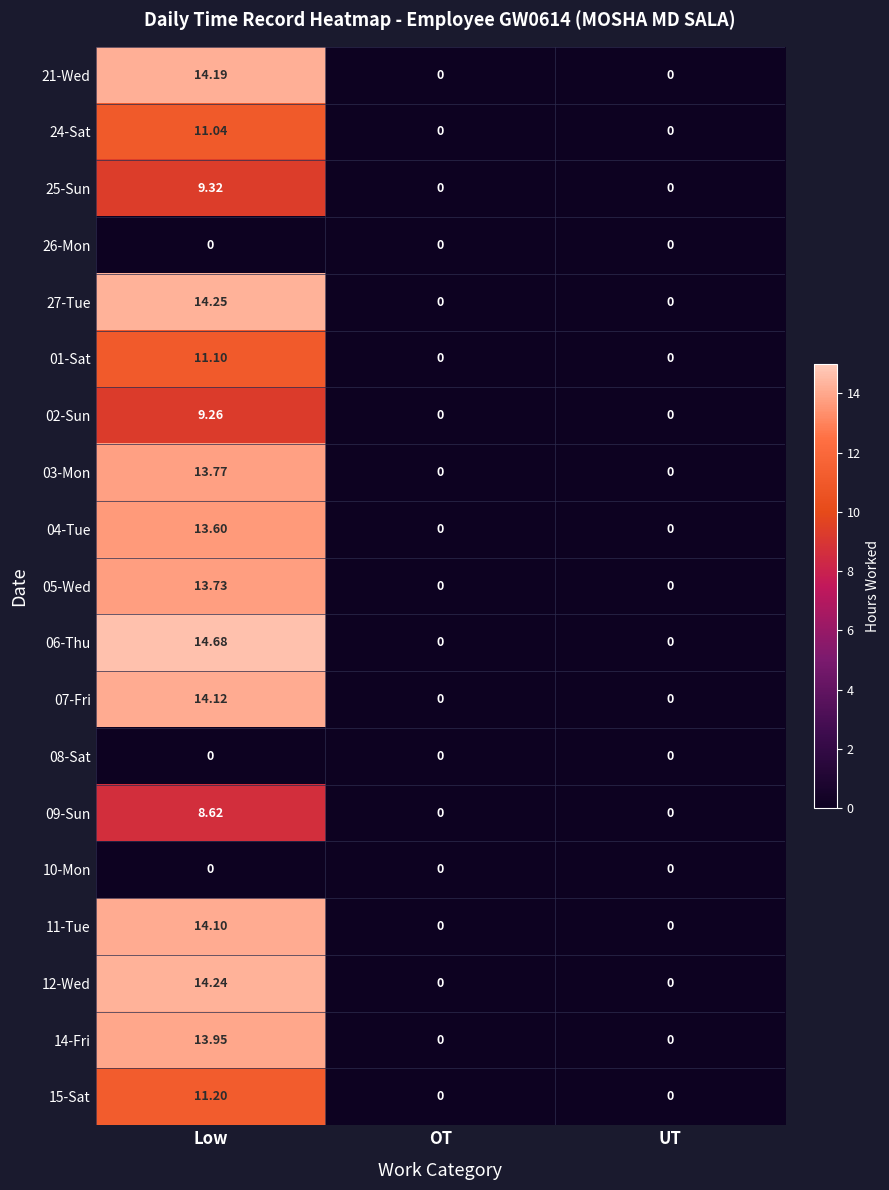

At which category is the sum across all series the highest?

Low